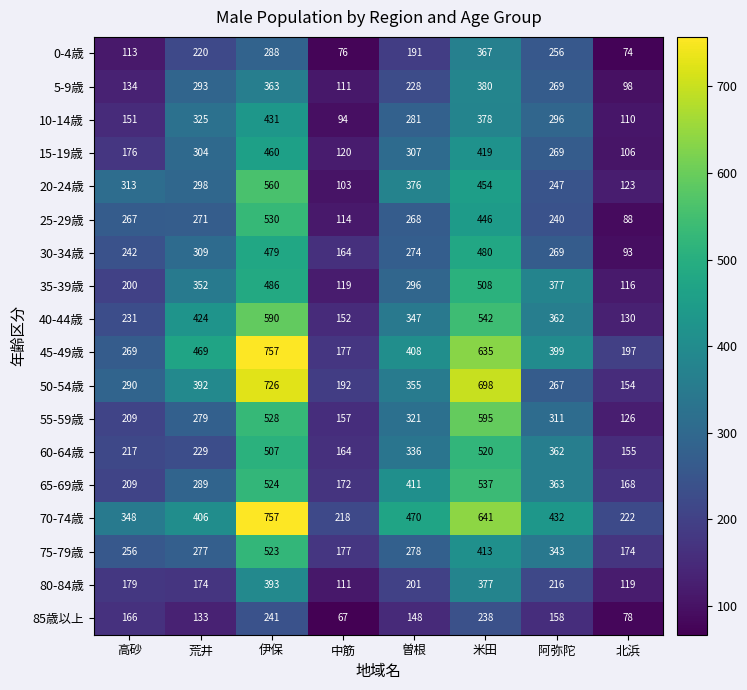

Between 高砂 and 曽根, which series saw the biggest shift?

65-69歳